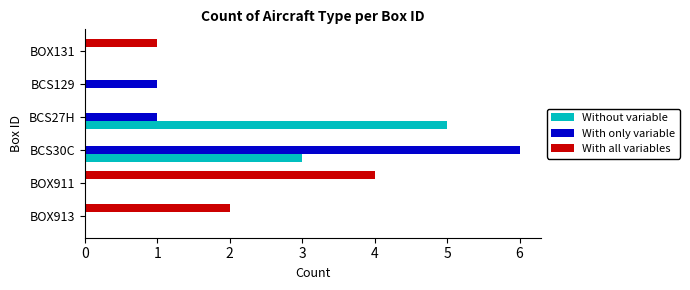

Count the With all variables values in the range 0 to 2.

5